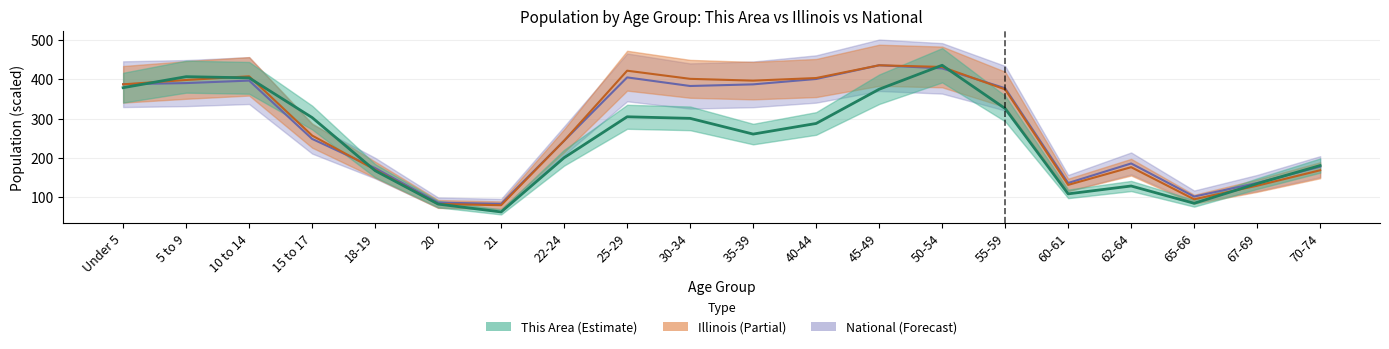

Is the value of Illinois at 70-74 greater than the value of National at 70-74?

No